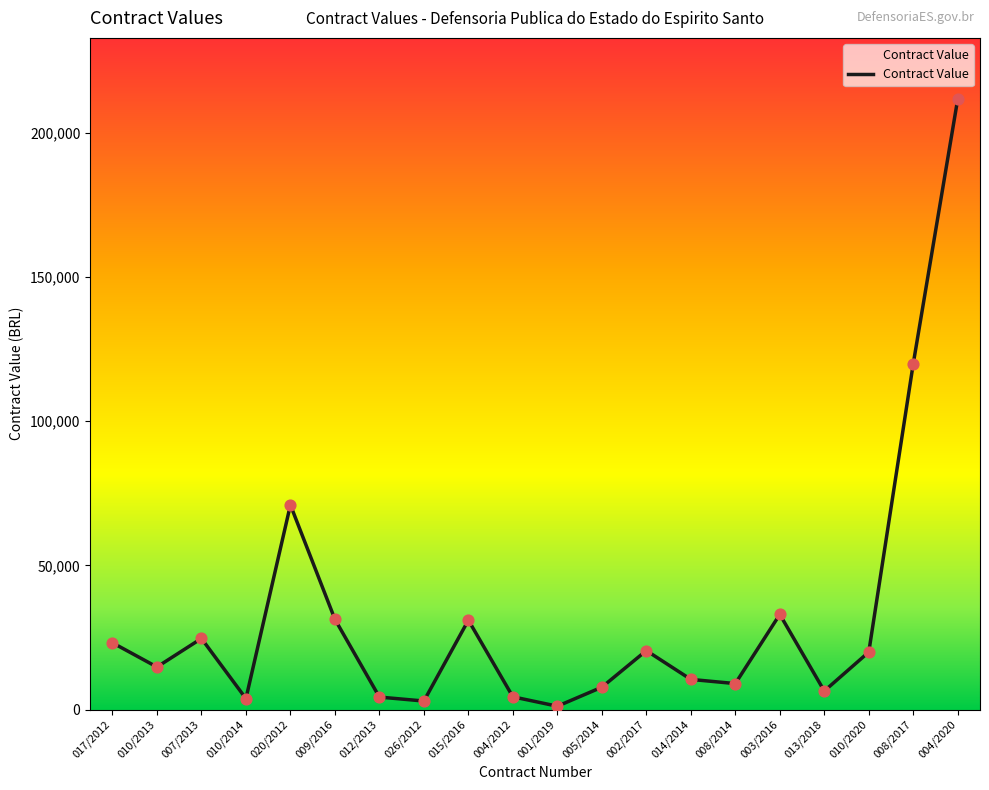

Which has a higher value, 001/2019 or 010/2013?

010/2013